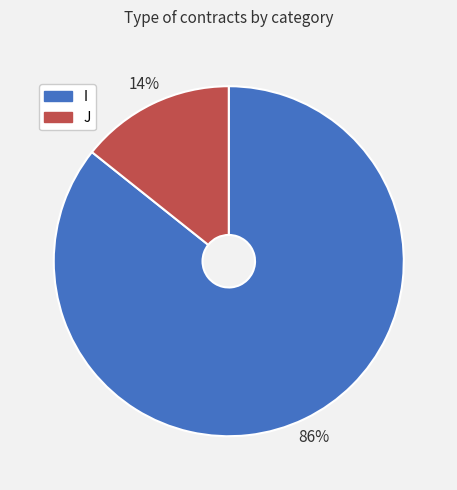

Which category accounts for the majority?

I